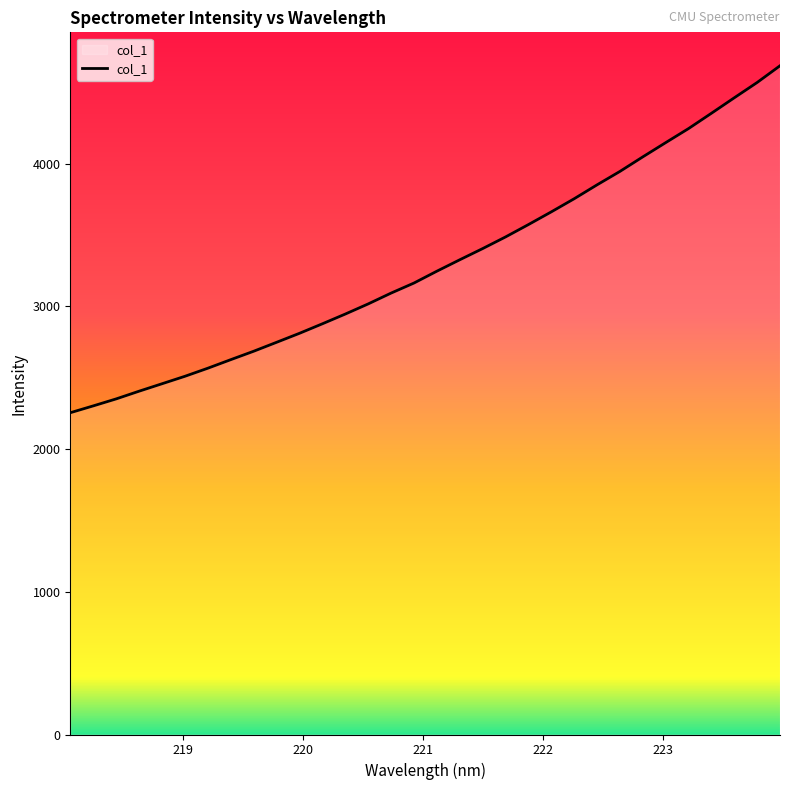

Does the chart have visible grid lines?

No